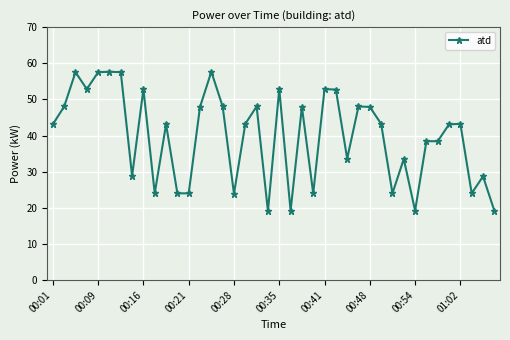

What is the value of the 18th point from the left?

43.2